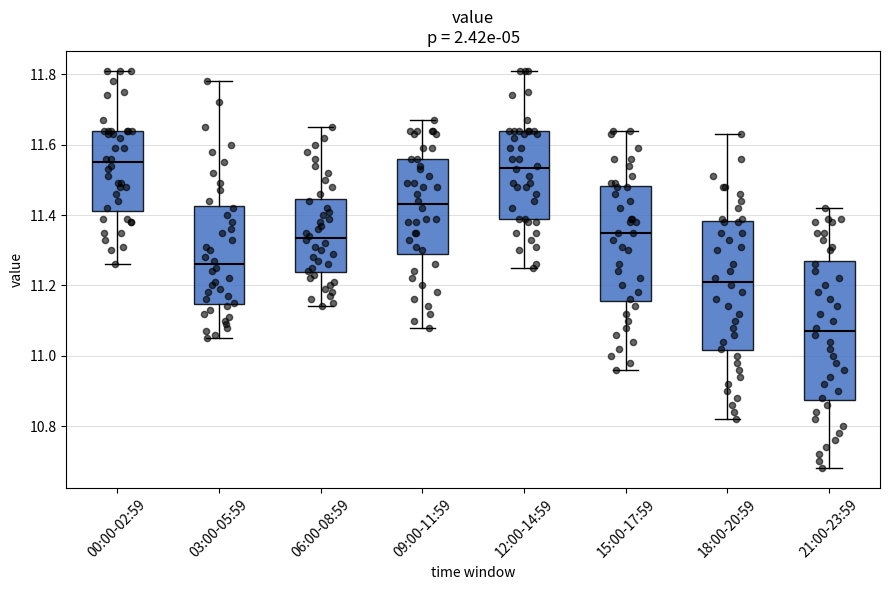

Reading left to right, read every box against the y-axis: the position of its median line, the range the box covers, and the ends of its whiskers. The values are not printed on the chart, so give them approximately, as read against the axis.

00:00-02:59: median 11.56, box 11.42 to 11.64, whiskers 11.26 to 11.82
03:00-05:59: median 11.26, box 11.14 to 11.42, whiskers 11.06 to 11.78
06:00-08:59: median 11.34, box 11.24 to 11.44, whiskers 11.14 to 11.66
09:00-11:59: median 11.44, box 11.30 to 11.56, whiskers 11.08 to 11.68
12:00-14:59: median 11.54, box 11.40 to 11.64, whiskers 11.26 to 11.82
15:00-17:59: median 11.36, box 11.16 to 11.48, whiskers 10.96 to 11.64
18:00-20:59: median 11.22, box 11.02 to 11.38, whiskers 10.82 to 11.64
21:00-23:59: median 11.08, box 10.88 to 11.28, whiskers 10.68 to 11.42